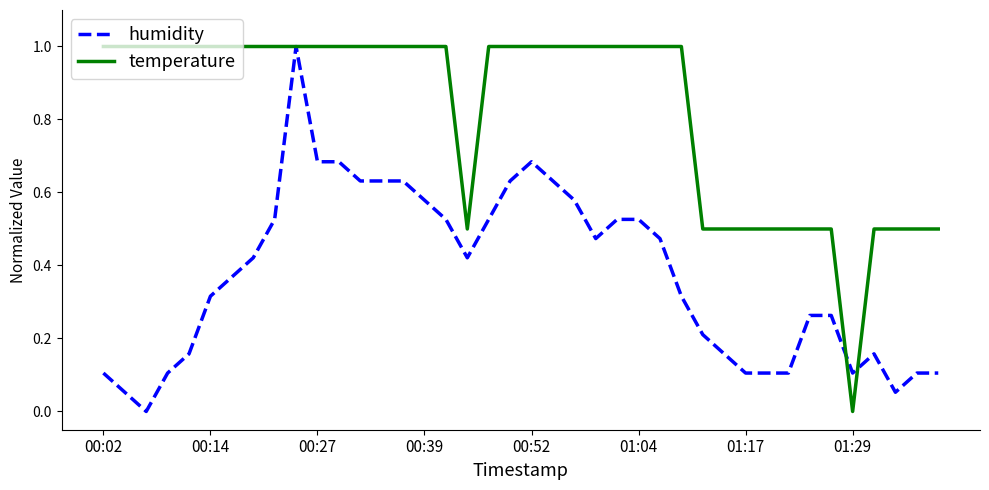

What is the greatest value displayed?

1.0